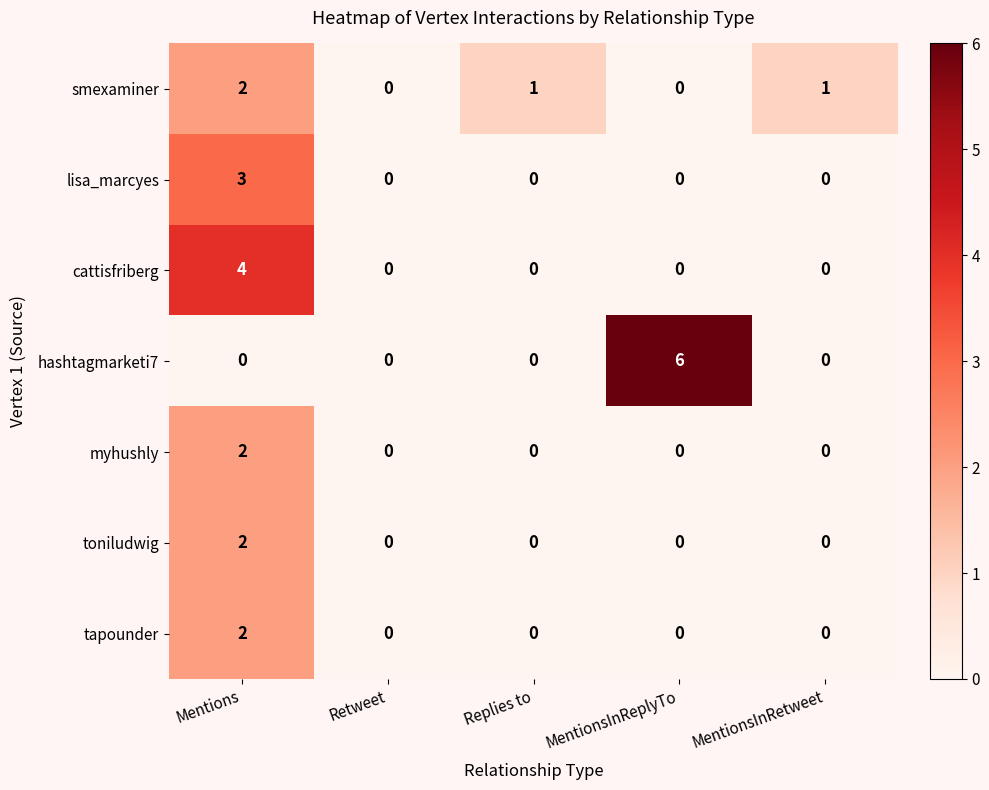

True or false: myhushly has a value of 0 at MentionsInReplyTo.

True